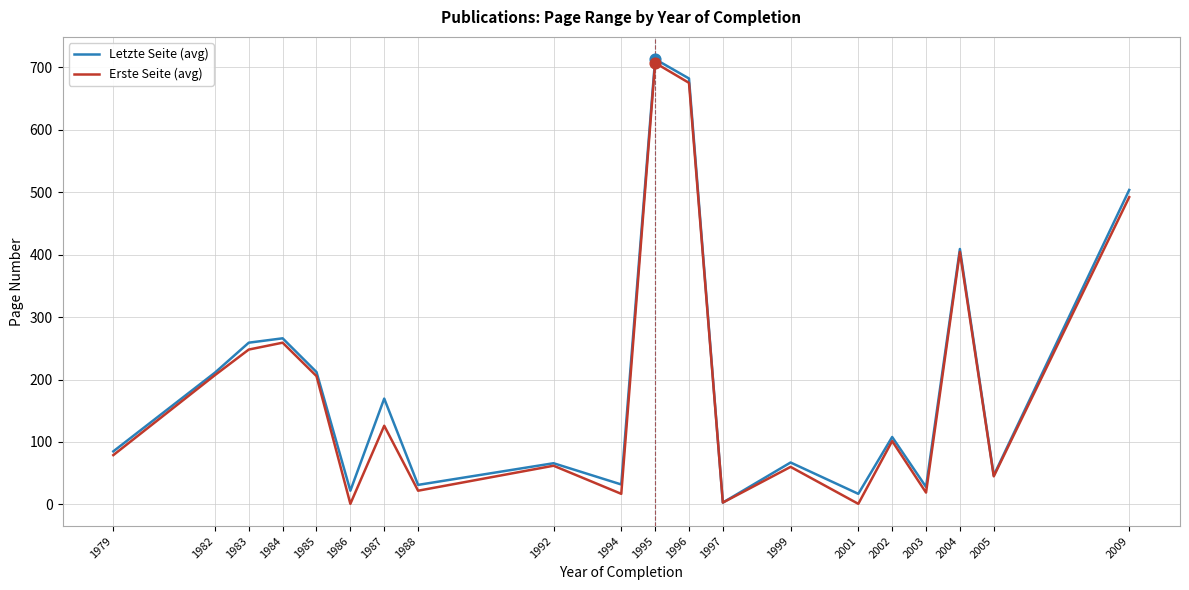

At which category is the sum across all series the highest?

1995